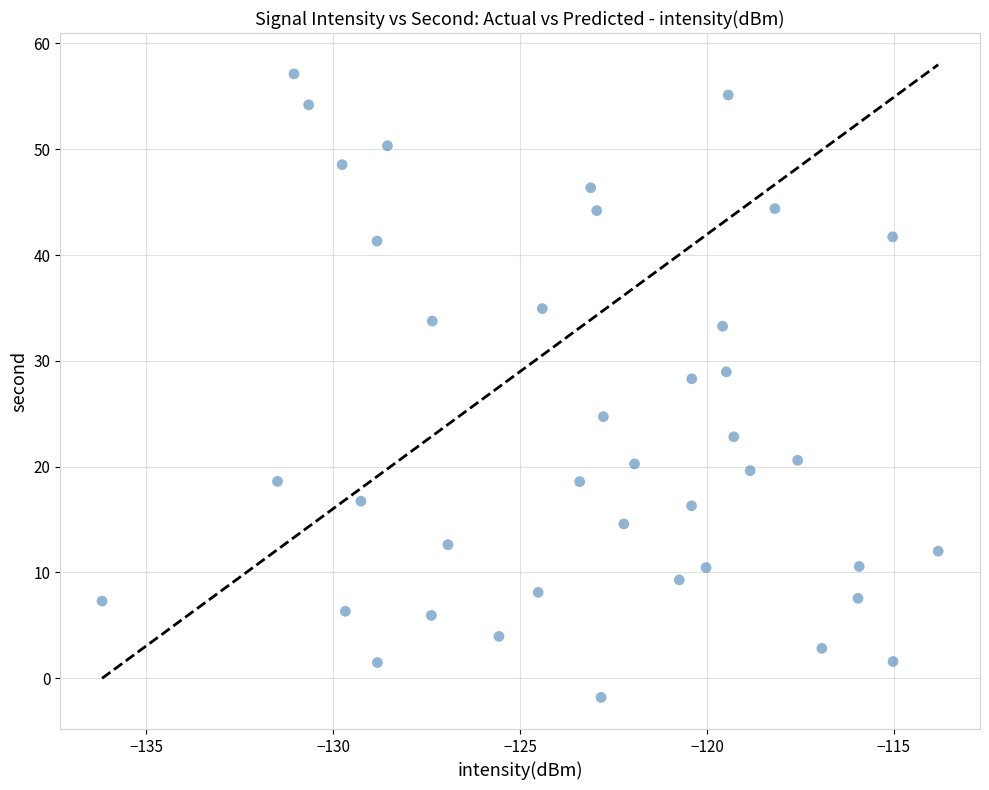

What is the range of X values (max minus min)?

22.4